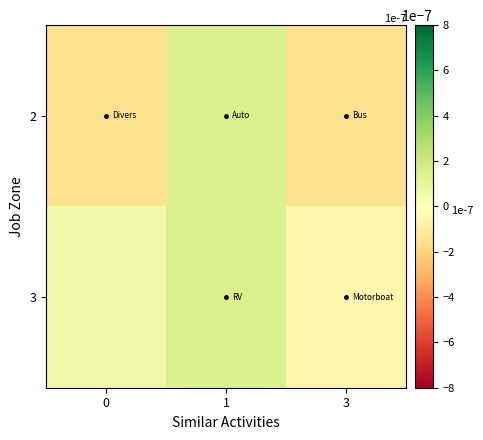

Which series has the widest spread of values?

2